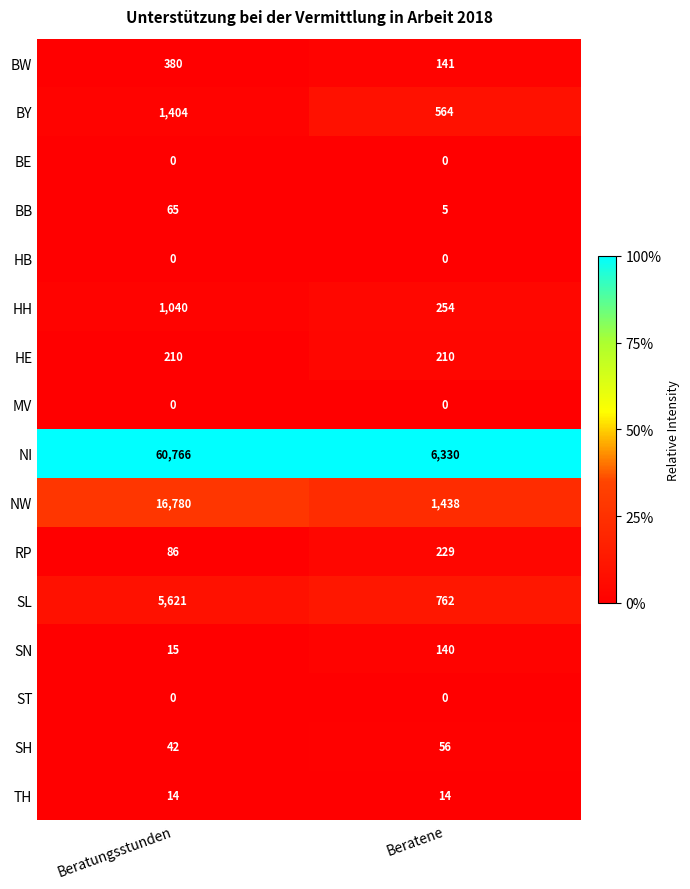

What is the total value across all series at Beratene?

10143